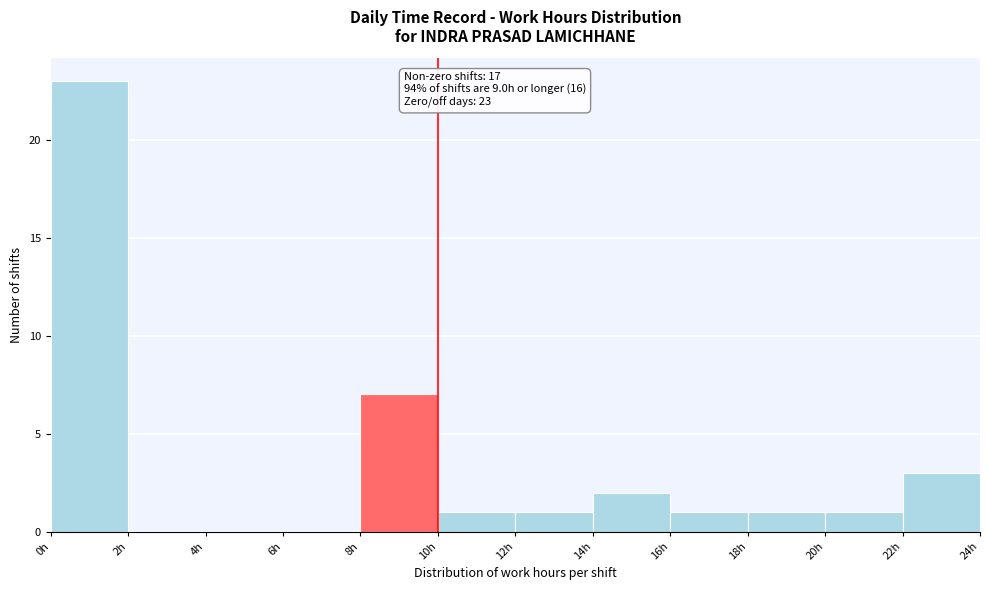

Over which range of the x-axis is the bar tallest?

0 to 2